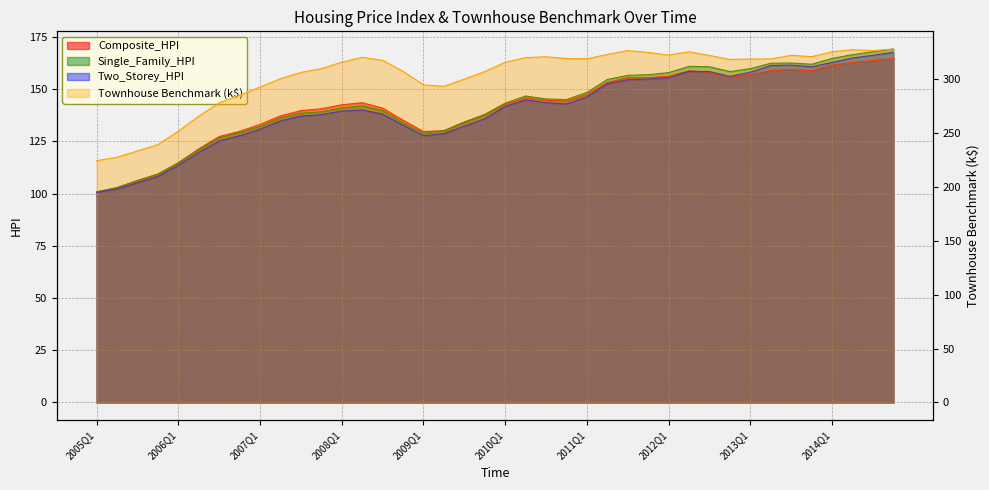

How many interior local valleys does the Composite_HPI series have?

4